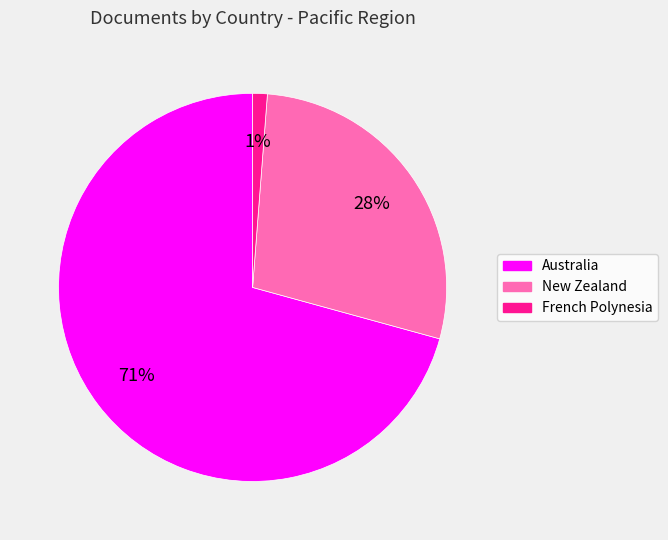

Count the number of slices in the pie.

3